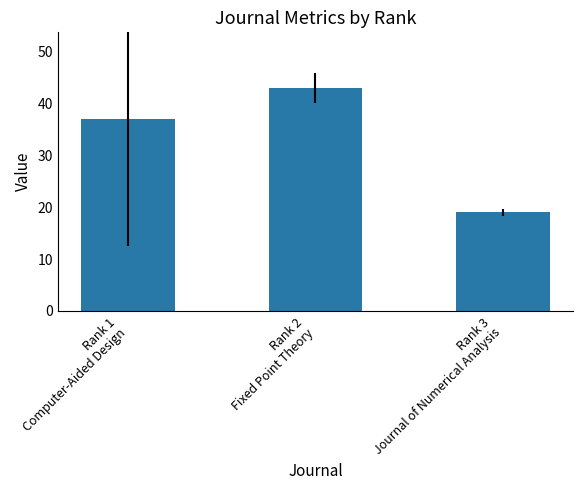

List the labels in order of value, largest first.

Rank 2
Fixed Point Theory, Rank 1
Computer-Aided Design, Rank 3
Journal of Numerical Analysis